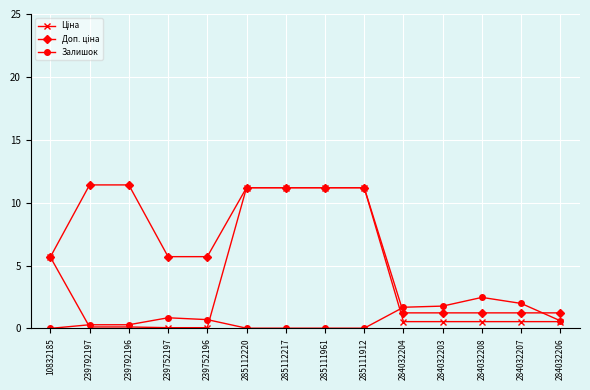

What is the difference between the highest and lowest values at 284032206?

0.7